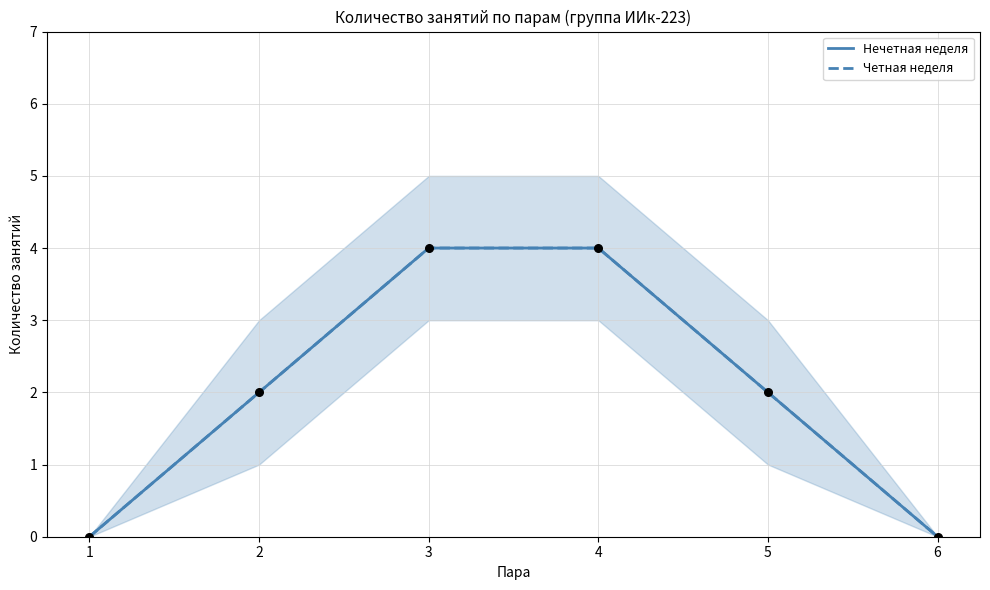

At how many categories does at least one series exceed 1?

4